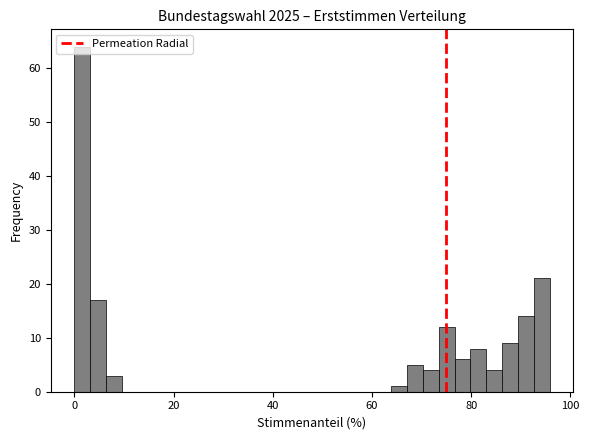

Around what value on the x-axis is the tallest bar? Give the approximate position of its centre, as read against the axis.

2